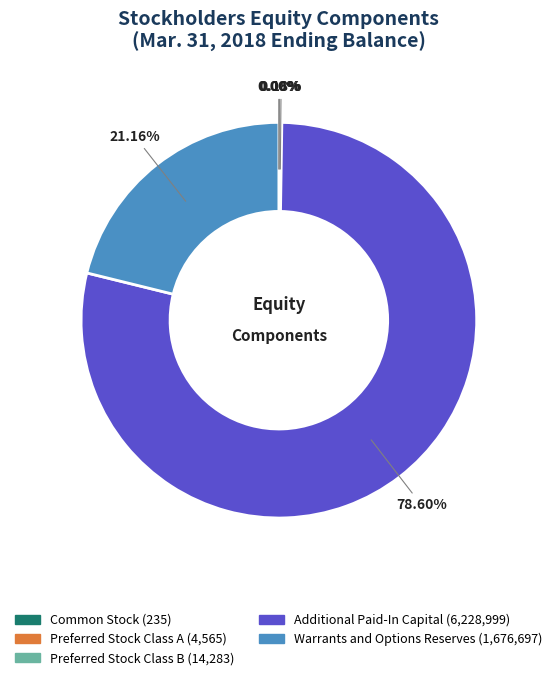

To the nearest percent, what is the difference between the largest and smallest slice percentages?

79%